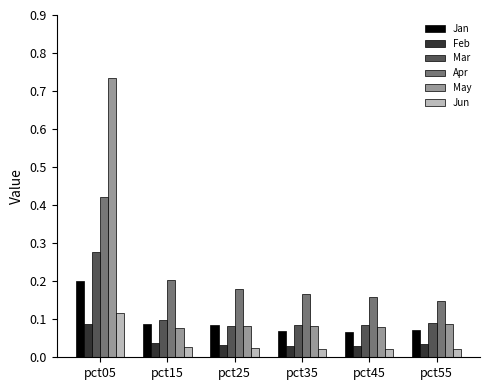

Which category has the highest value across all series?

pct05